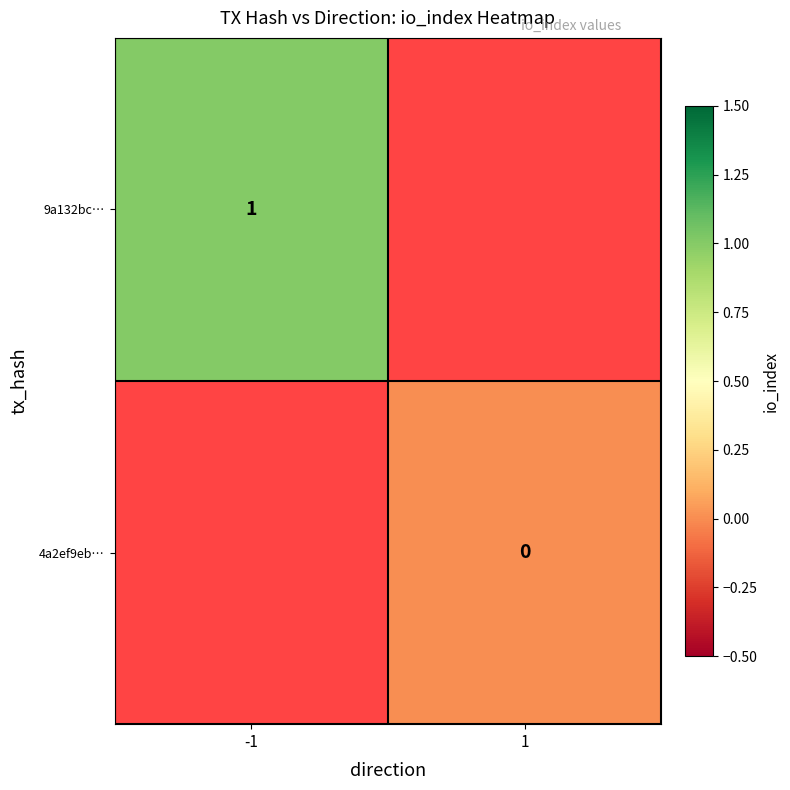

The 9a132bc… series shows 1 at -1. True or false?

True